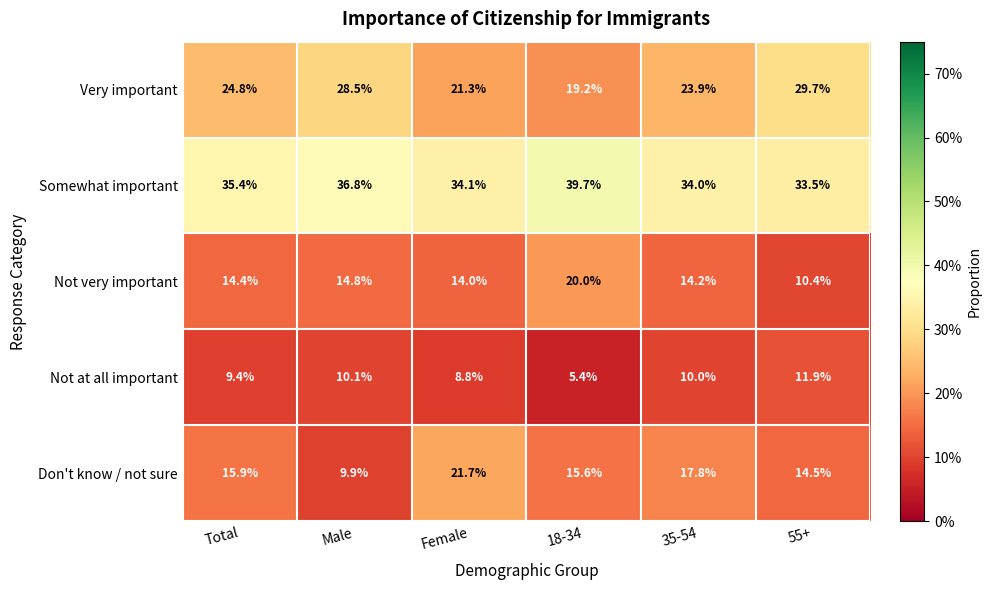

Reading left to right, what are all the values shown in this chart?

Very important: 24.8	28.5	21.3	19.2	23.9	29.7
Somewhat important: 35.4	36.8	34.1	39.7	34.0	33.5
Not very important: 14.4	14.8	14.0	20.0	14.2	10.4
Not at all important: 9.4	10.1	8.8	5.4	10.0	11.9
Don't know / not sure: 15.9	9.9	21.7	15.6	17.8	14.5